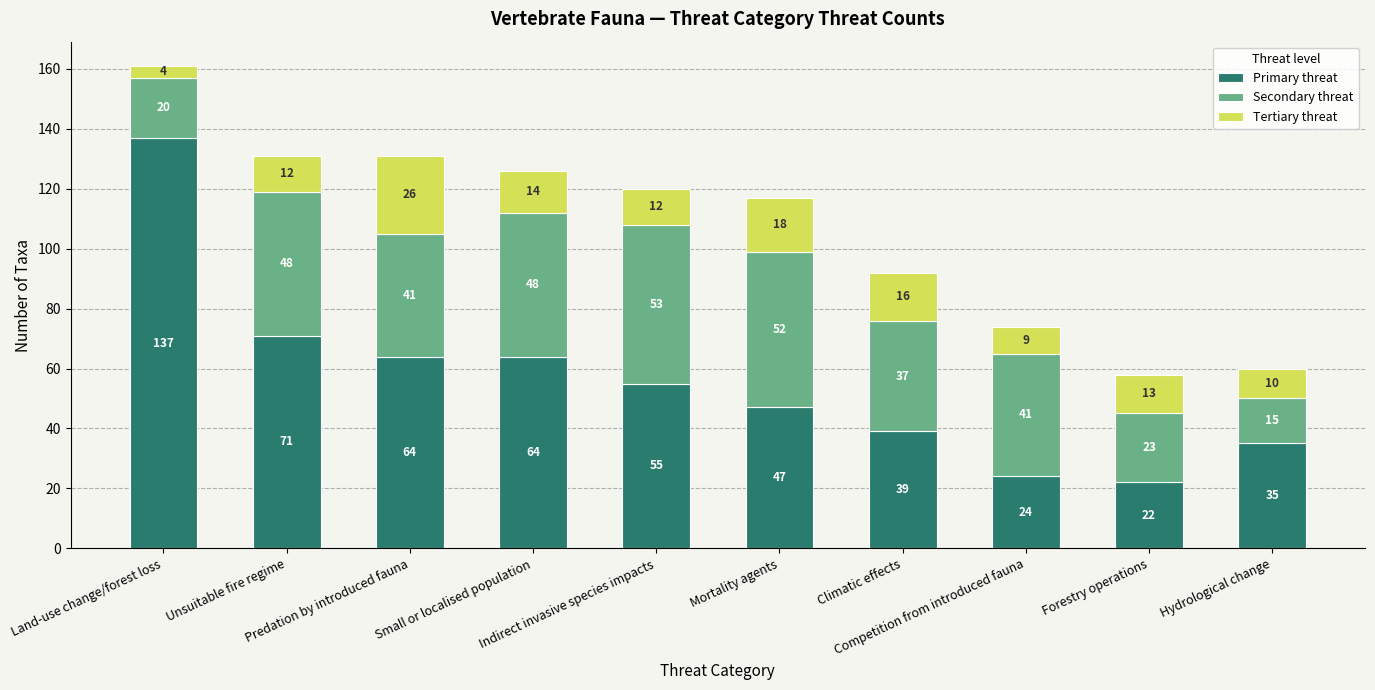

What is the average value of the Primary threat series?

56